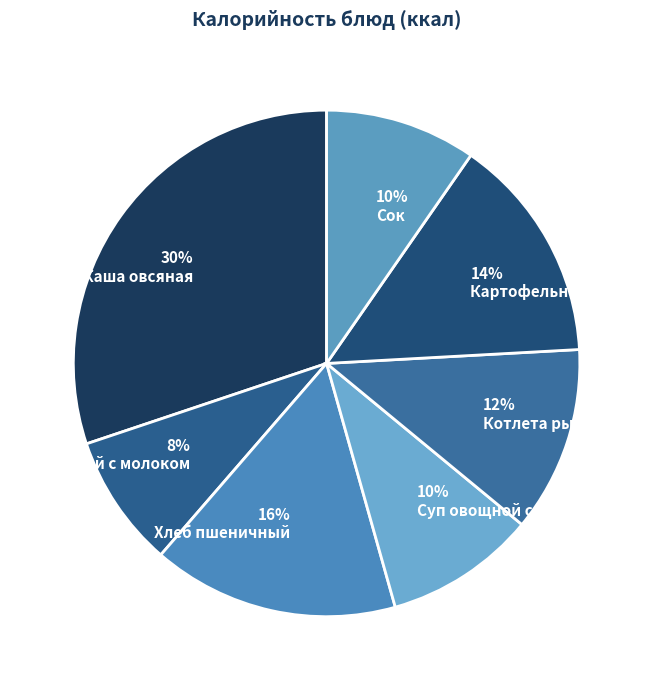

Which category has the smallest portion of the pie?

Чай с молоком